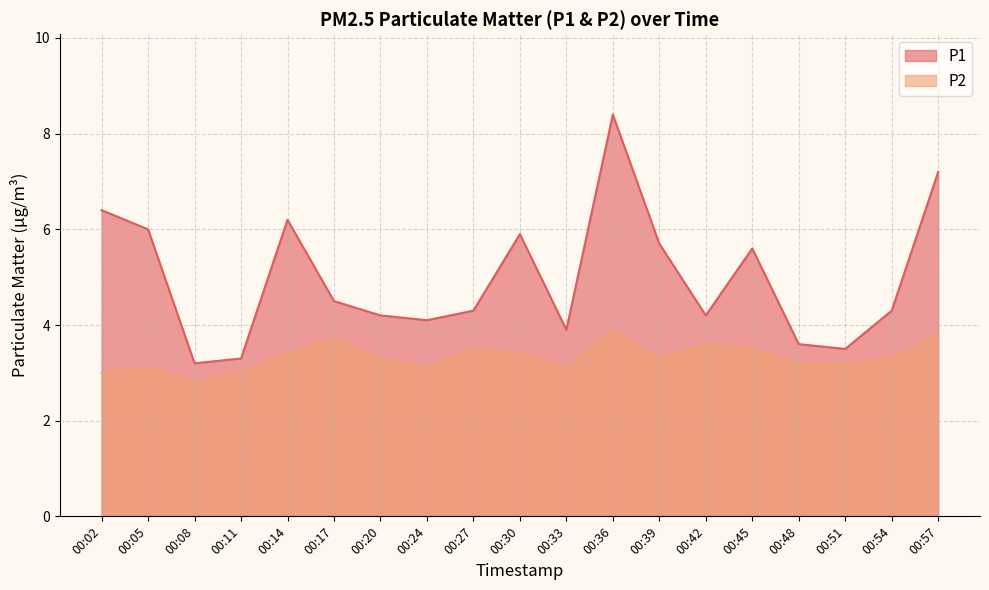

True or false: P2 and P1 intersect in this chart.

False